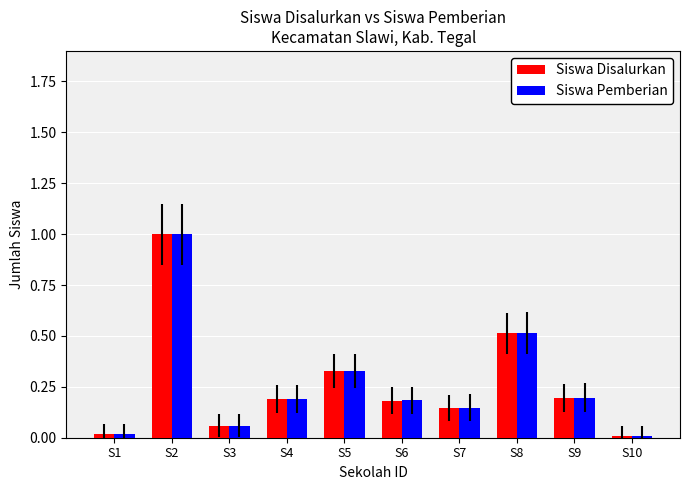

How many bars are there in each group?

2